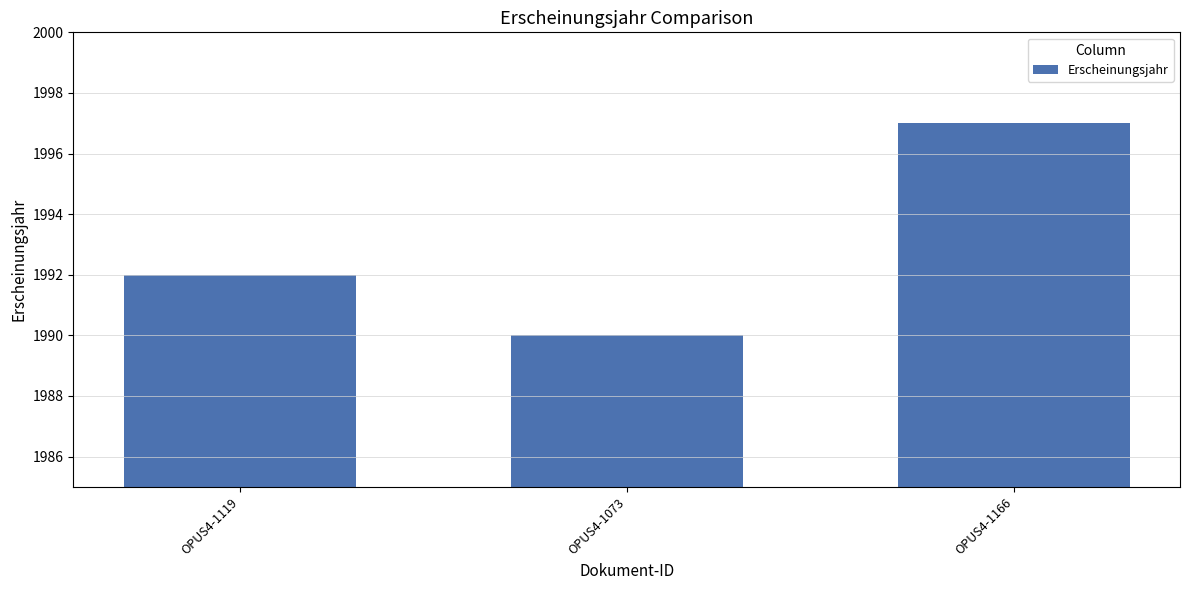

List the labels in order of value, largest first.

OPUS4-1166, OPUS4-1119, OPUS4-1073